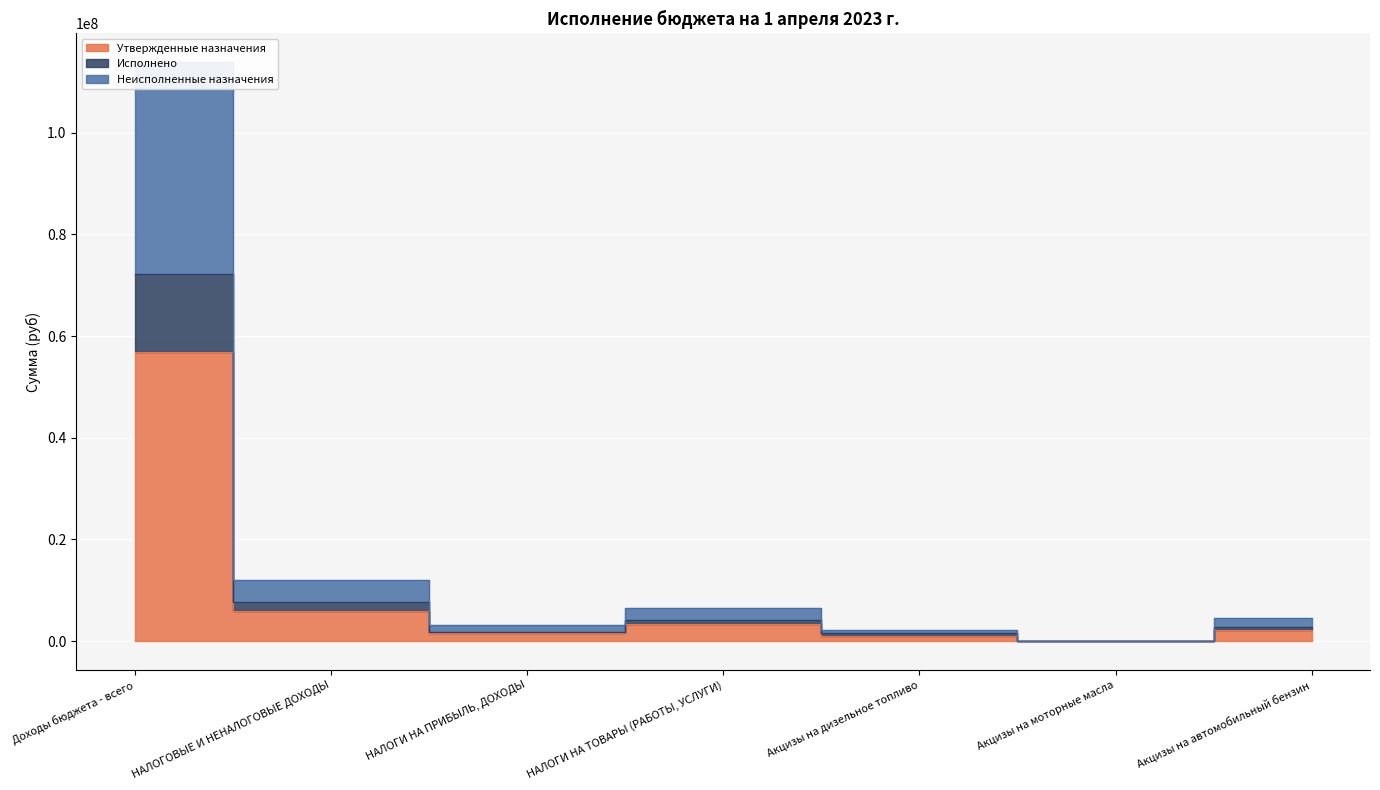

What is the total value across all series at НАЛОГОВЫЕ И НЕНАЛОГОВЫЕ ДОХОДЫ?

25526750.3